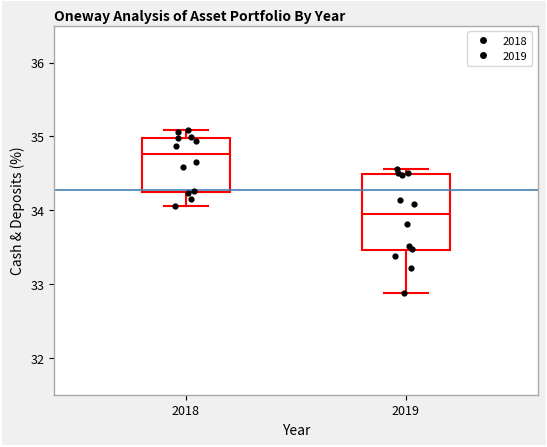

Which box has the lowest median line?

2019